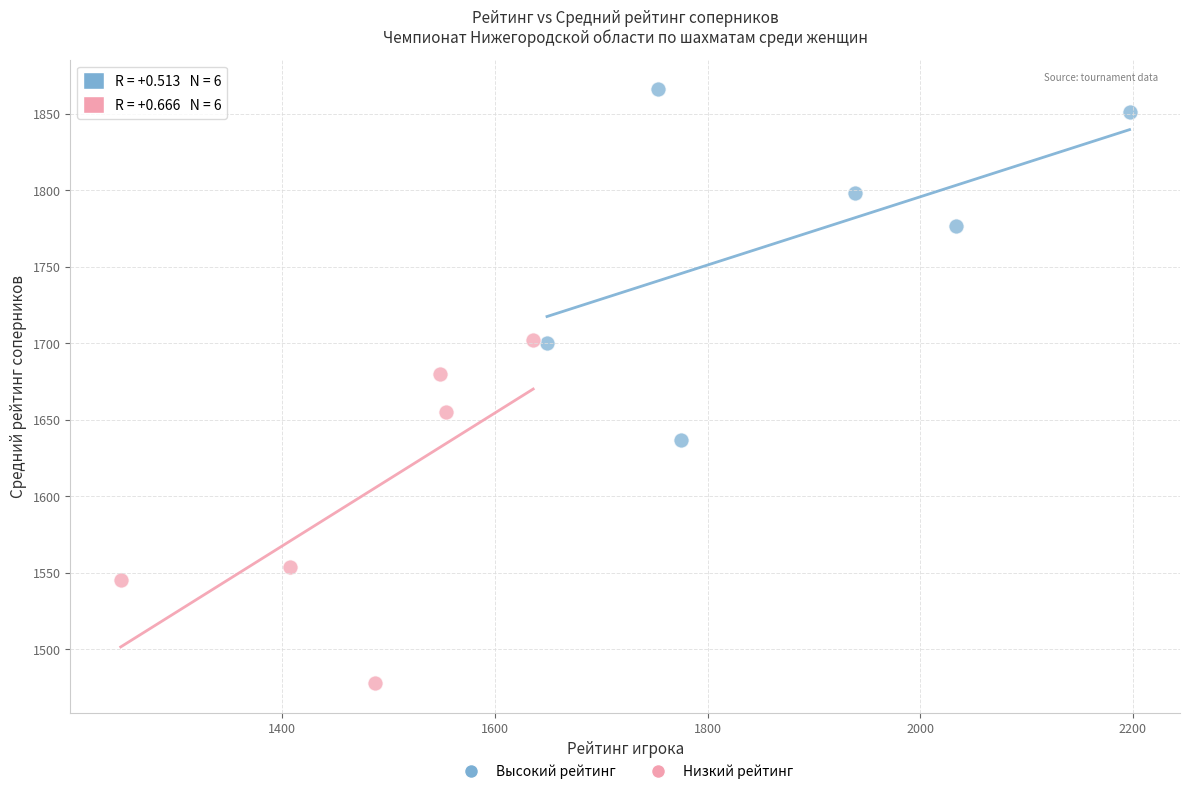

Which series reaches the minimum Y coordinate?

Низкий рейтинг